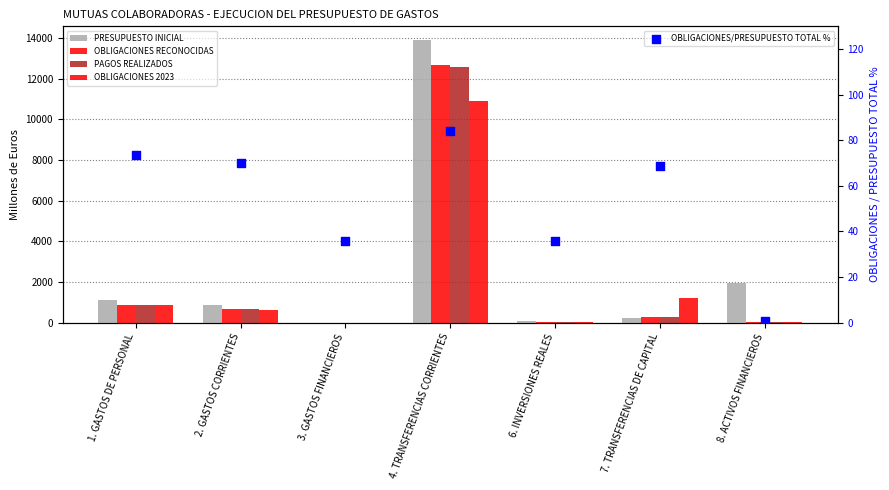

Which series contains the highest Y value?

PRESUPUESTO INICIAL